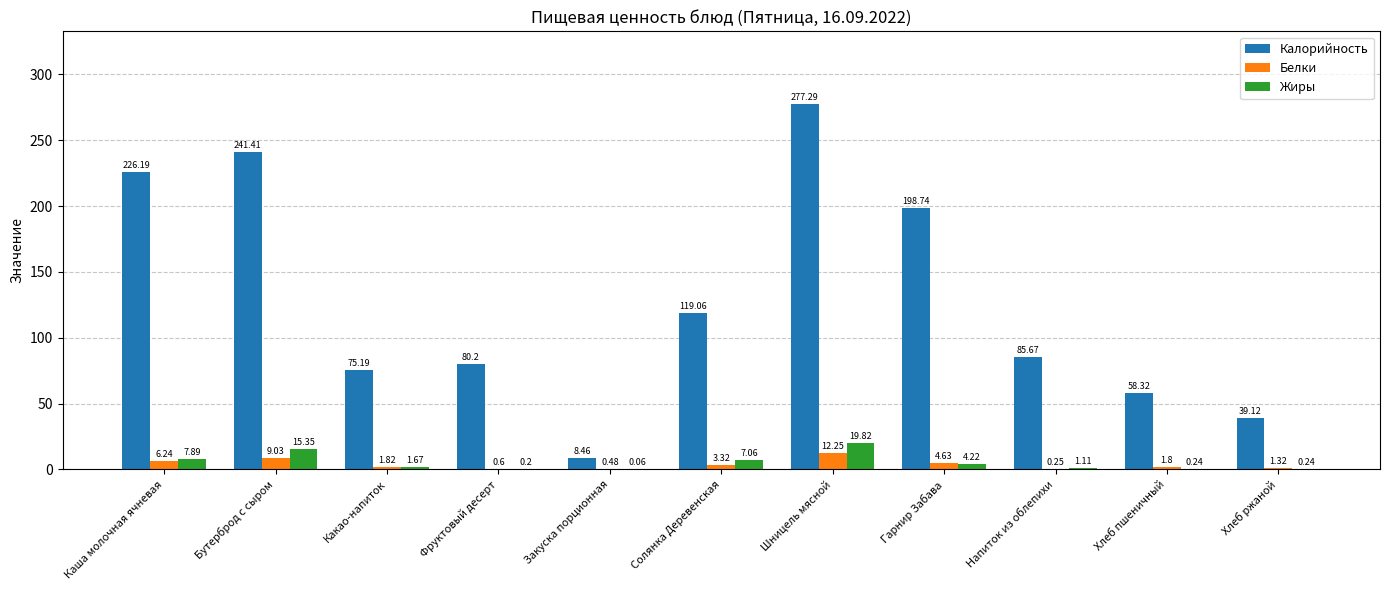

At which label does Белки reach its peak?

Шницель мясной